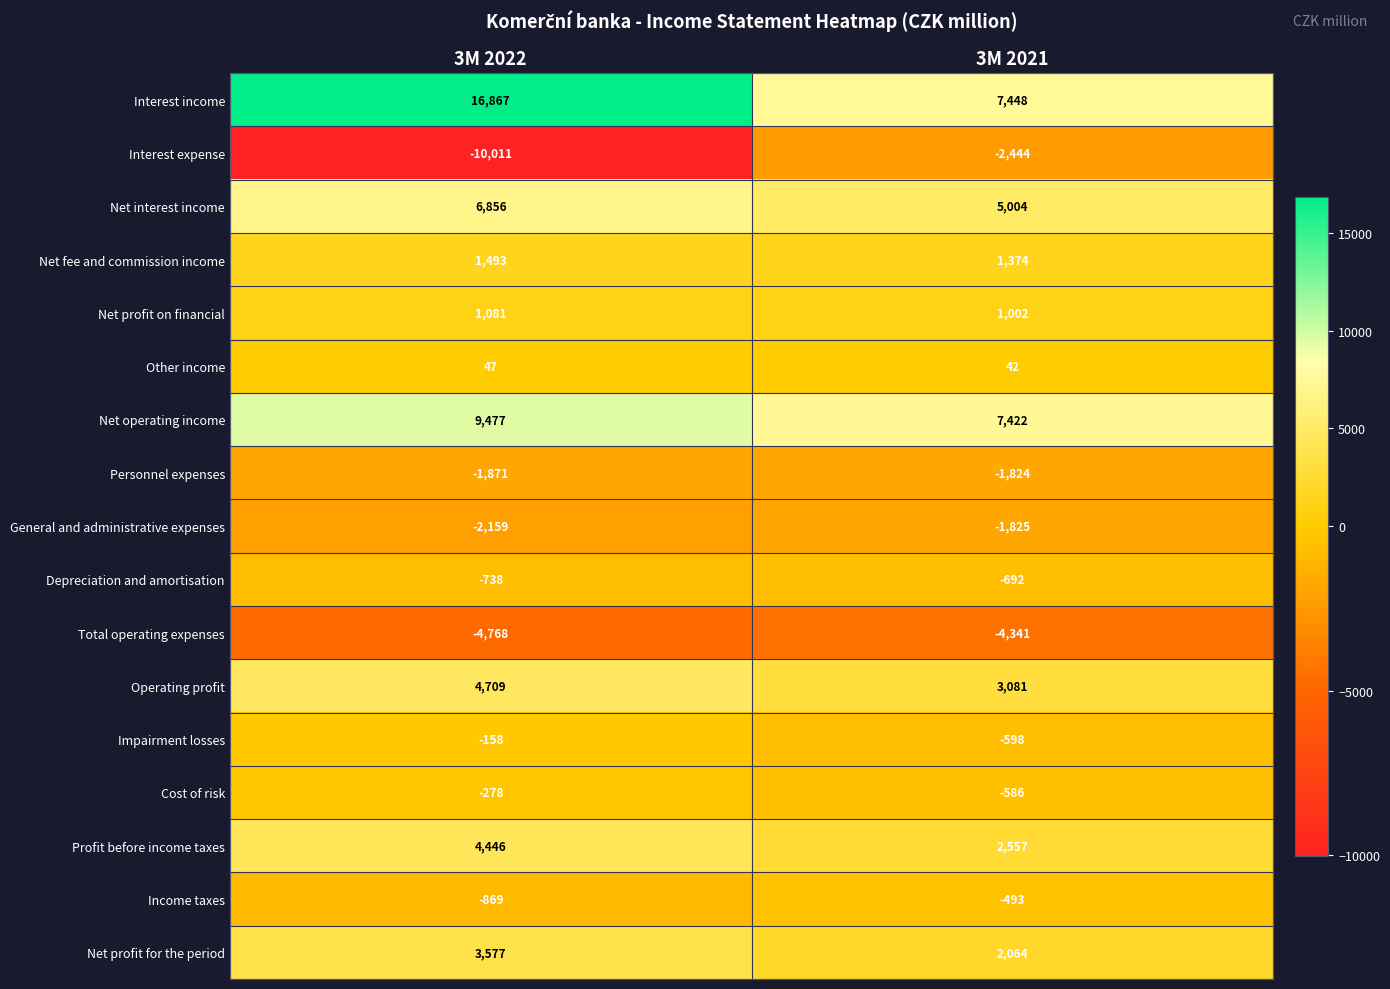

What is the difference between the maximum and minimum values in the Interest expense series?

7567